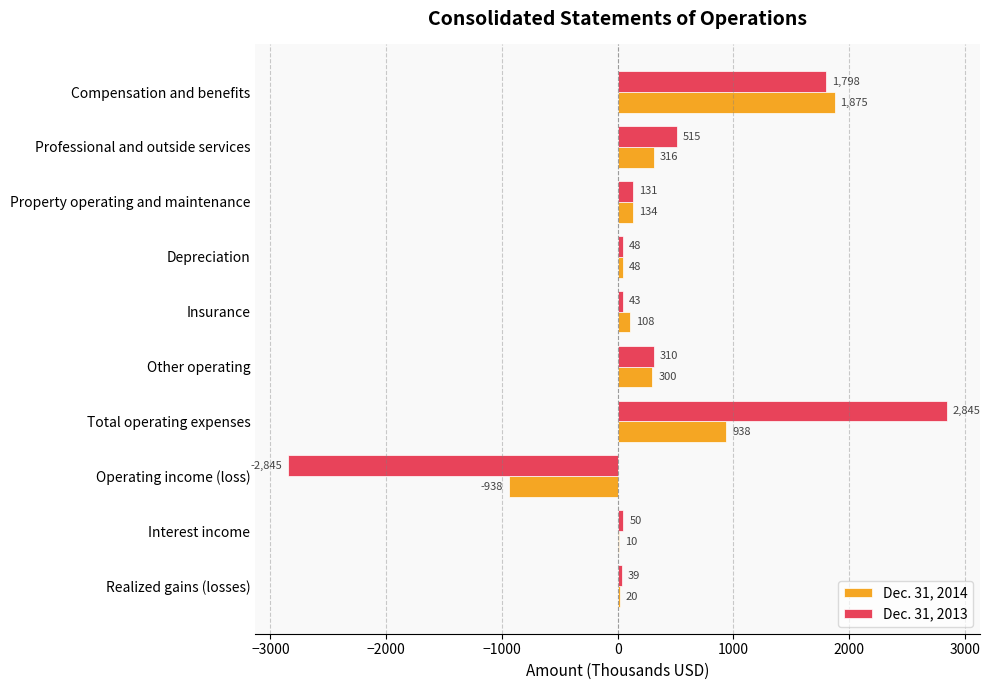

True or false: Dec. 31, 2014 has a value of 20 at Realized gains (losses).

True